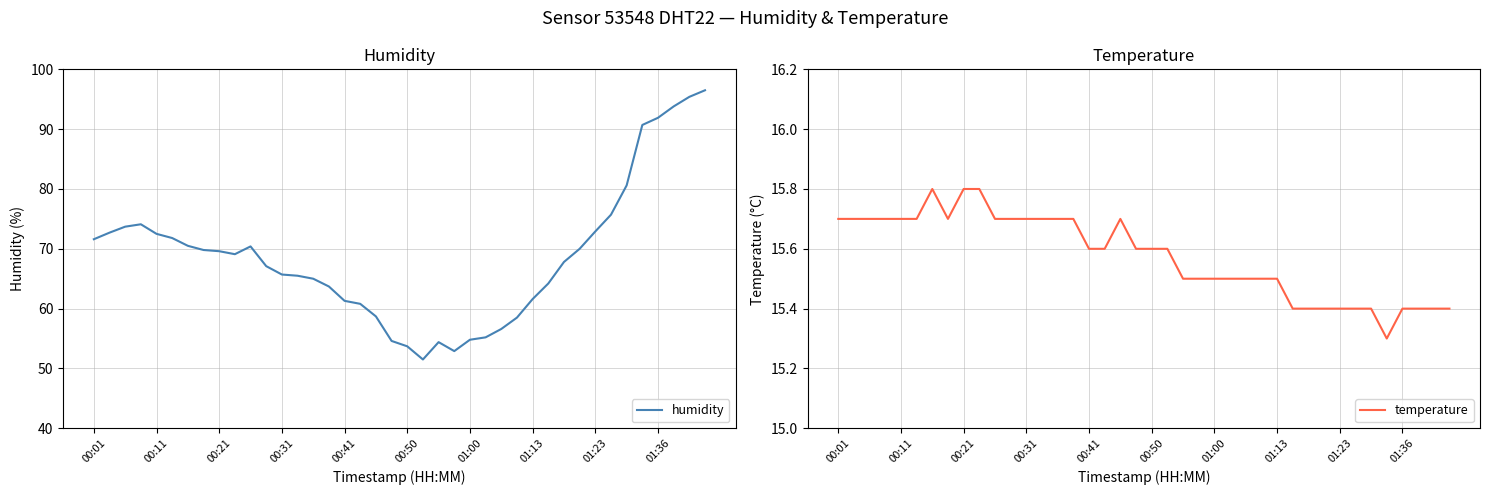

What is the average value of the humidity series?

68.7